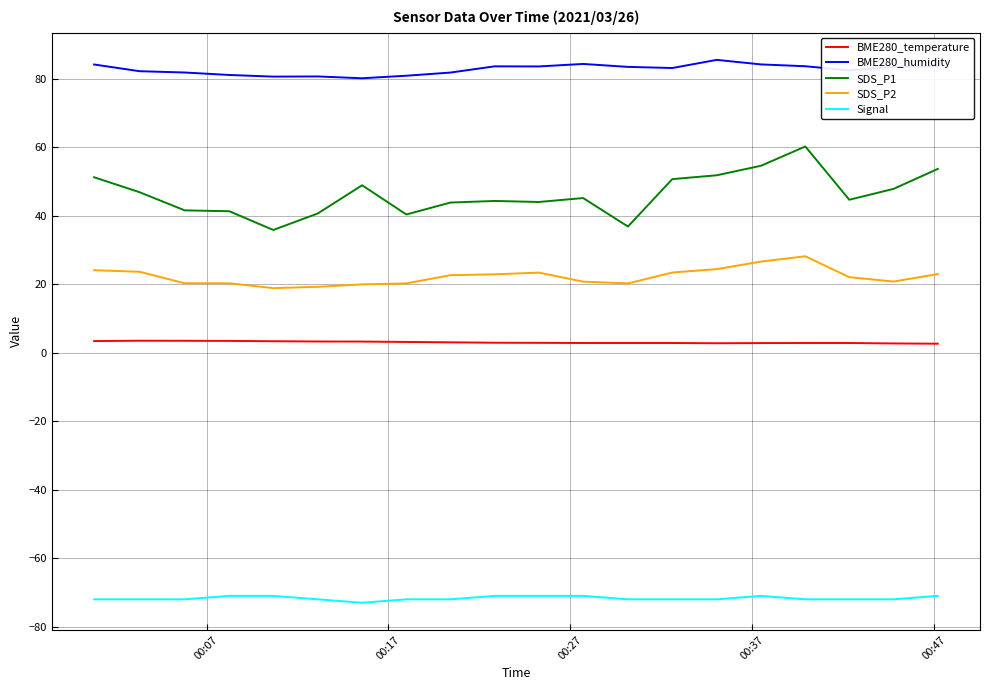

True or false: Signal and BME280_temperature cross at least once.

False